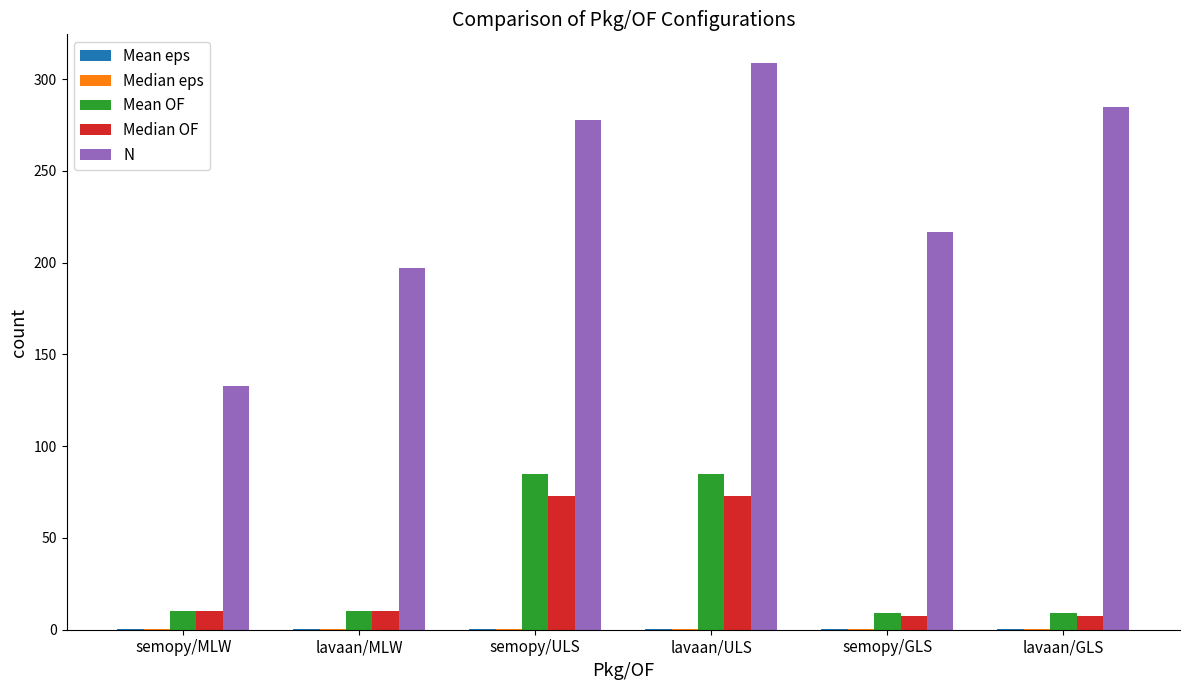

Is it true that Median OF equals 40.1 at semopy/ULS?

False